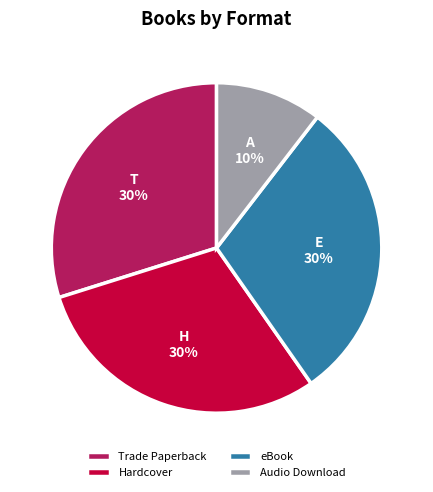

Combined, do Trade Paperback and Hardcover account for over 50%?

Yes